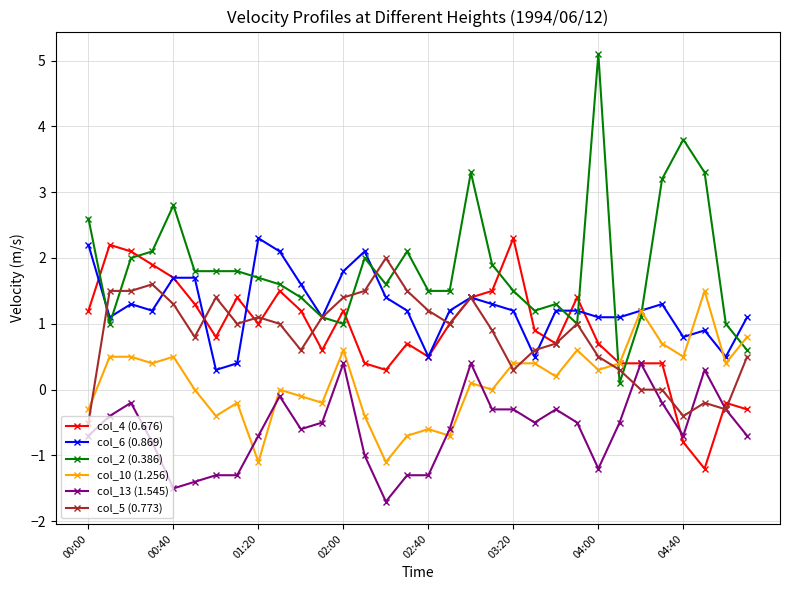

How many data points in col_6 (0.869) are less than 1?

7